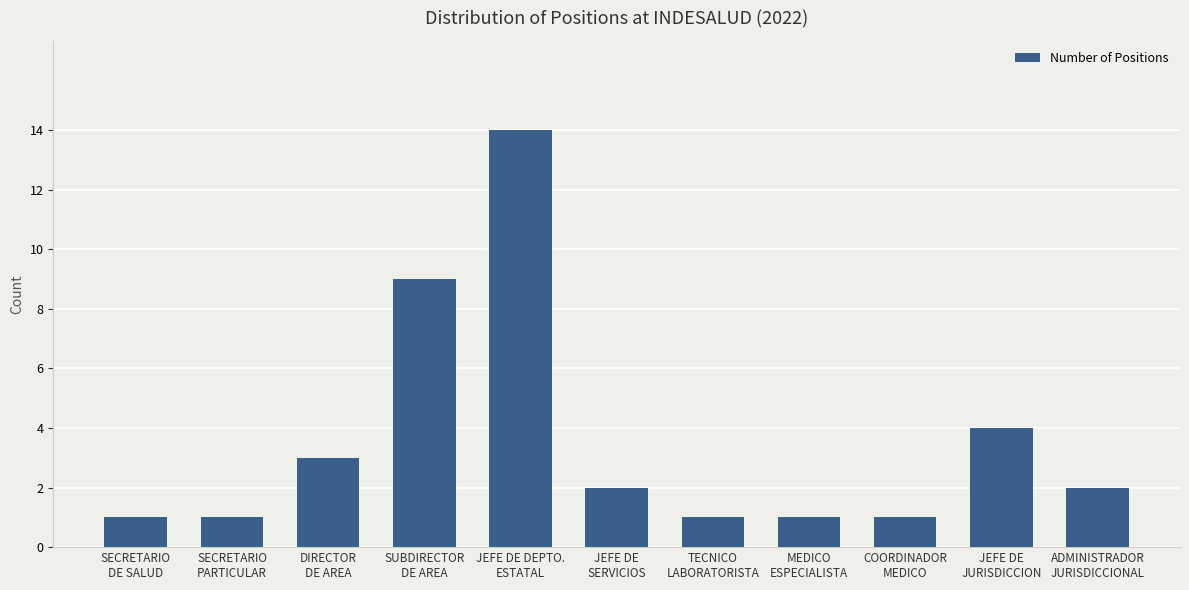

At which label is the value closest to 7?

SUBDIRECTOR
DE AREA